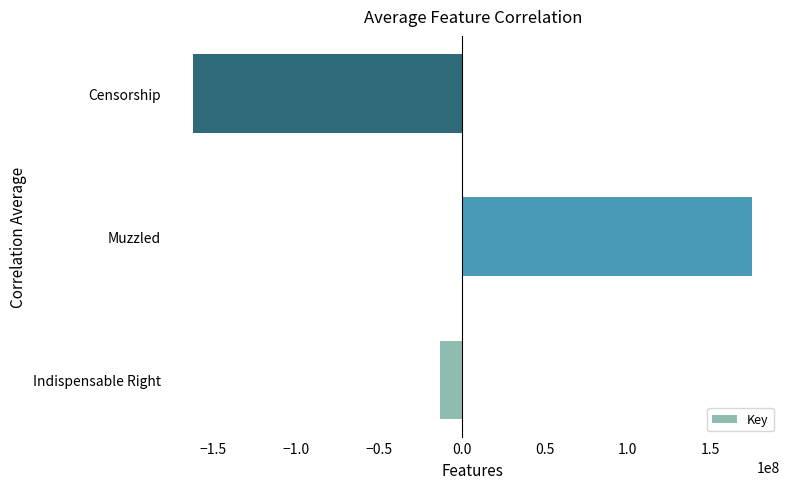

List the labels in order of value, largest first.

Muzzled, Indispensable Right, Censorship